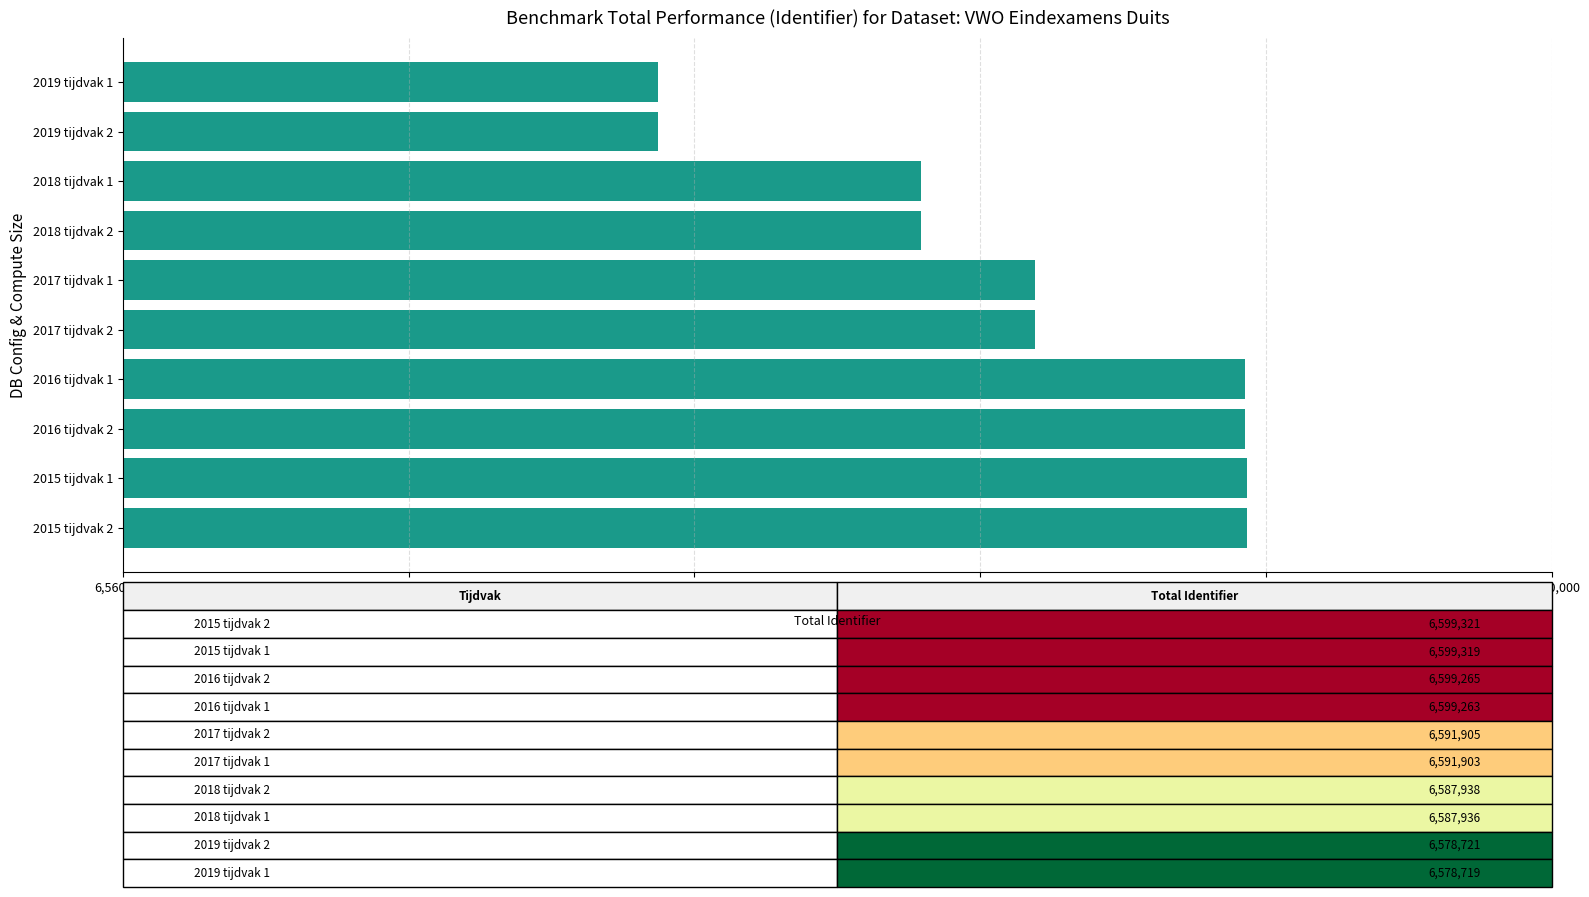

How many bars are there in total?

10